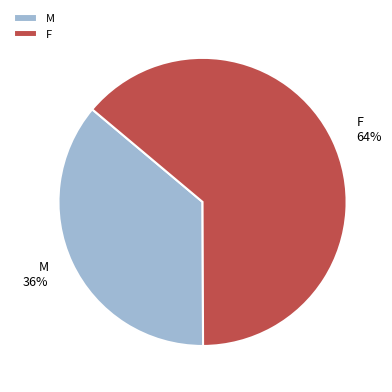

To the nearest percent, what is the difference between the largest and smallest slice percentages?

28%